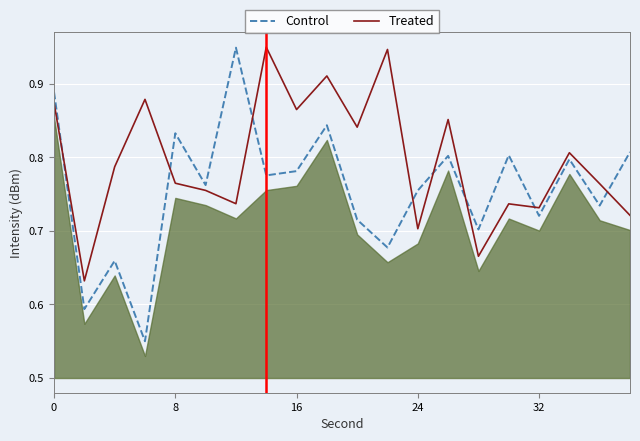

Which series ends up on top after the final intersection of Control and Treated?

Control